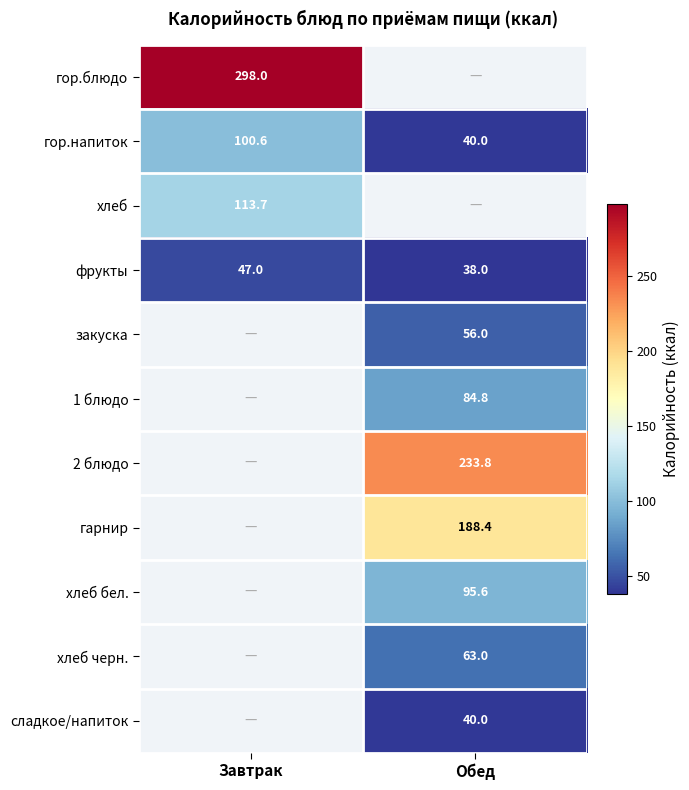

Is it true that гор.напиток equals 40.0 at Обед?

True